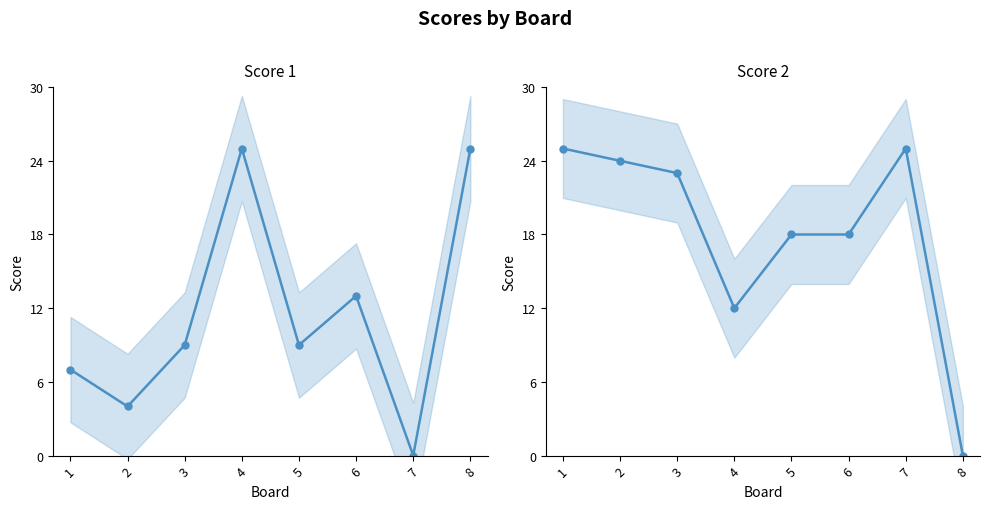

Between 6 and 7, which is larger?

6